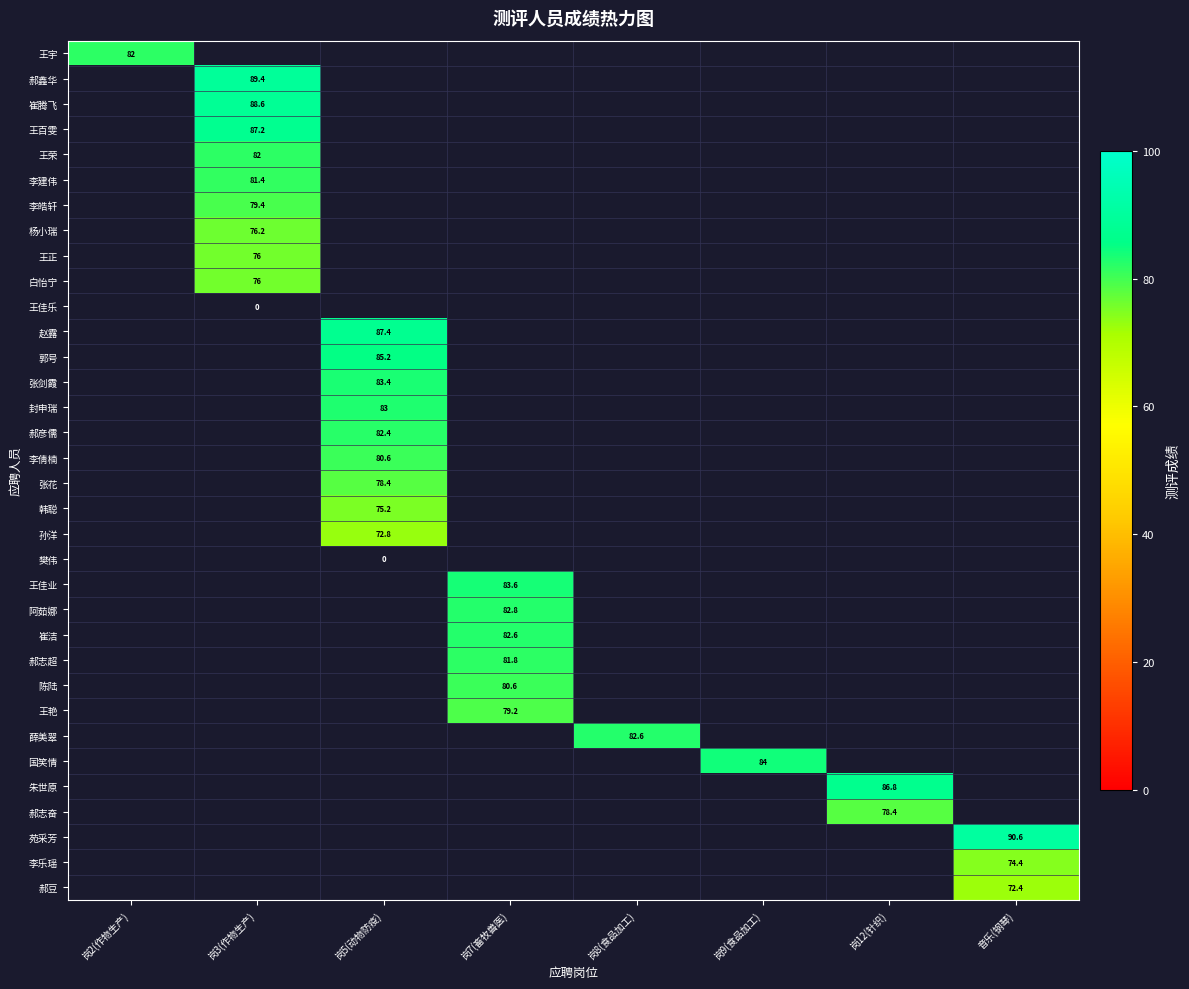

The 薛美翠 series shows 33.6 at 岗8(食品加工). True or false?

False